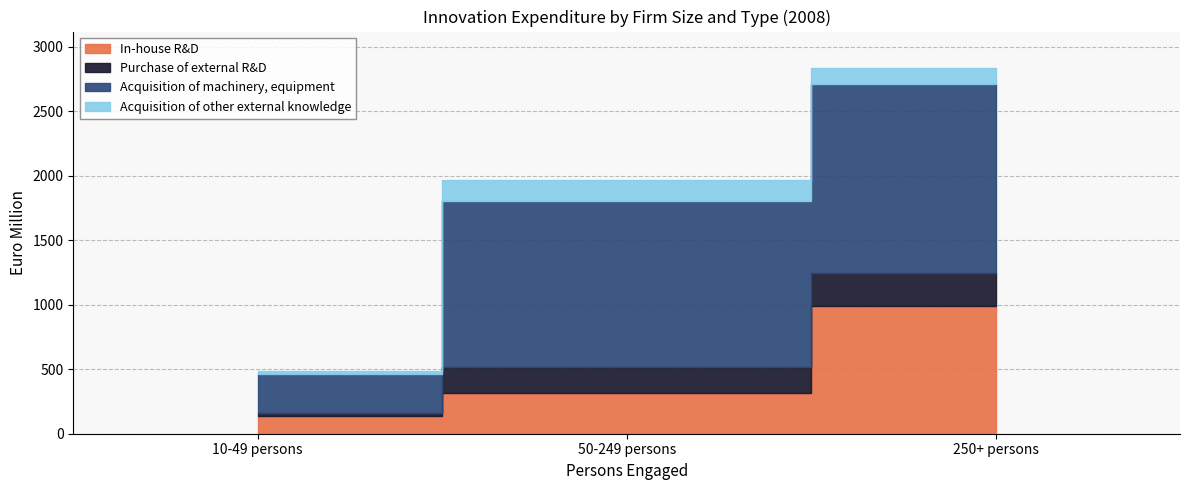

Reading right to left, what are all the values shown in this chart?

In-house R&D: 988.3	316.4	136.5
Purchase of external R&D: 258.7	201.0	27.3
Acquisition of machinery, equipment: 1466.0	1282.7	296.4
Acquisition of other external knowledge: 119.8	163.3	23.4